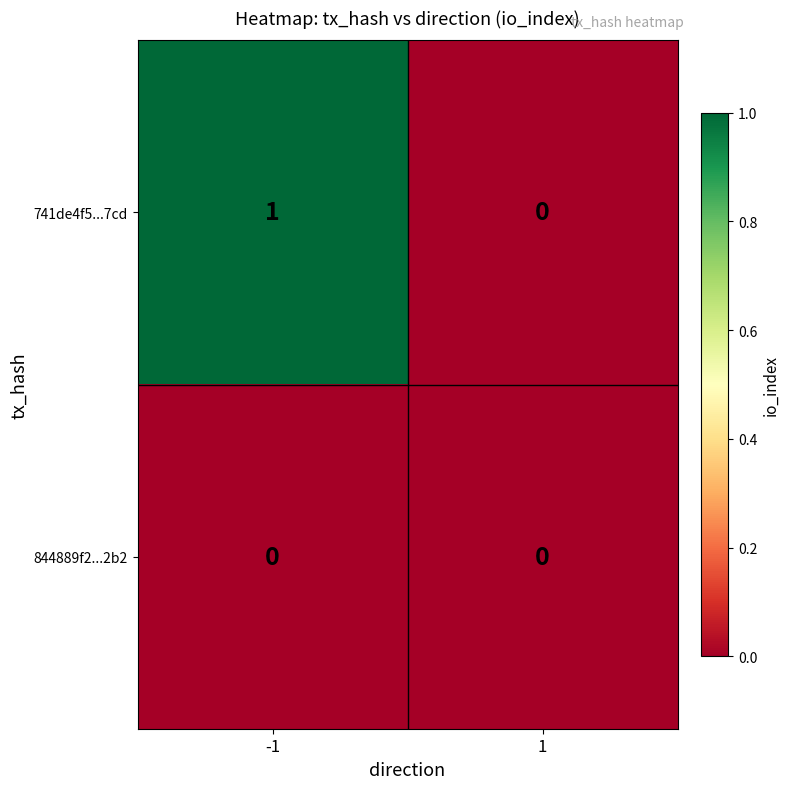

Which series changed the most between -1 and 1?

741de4f5...7cd